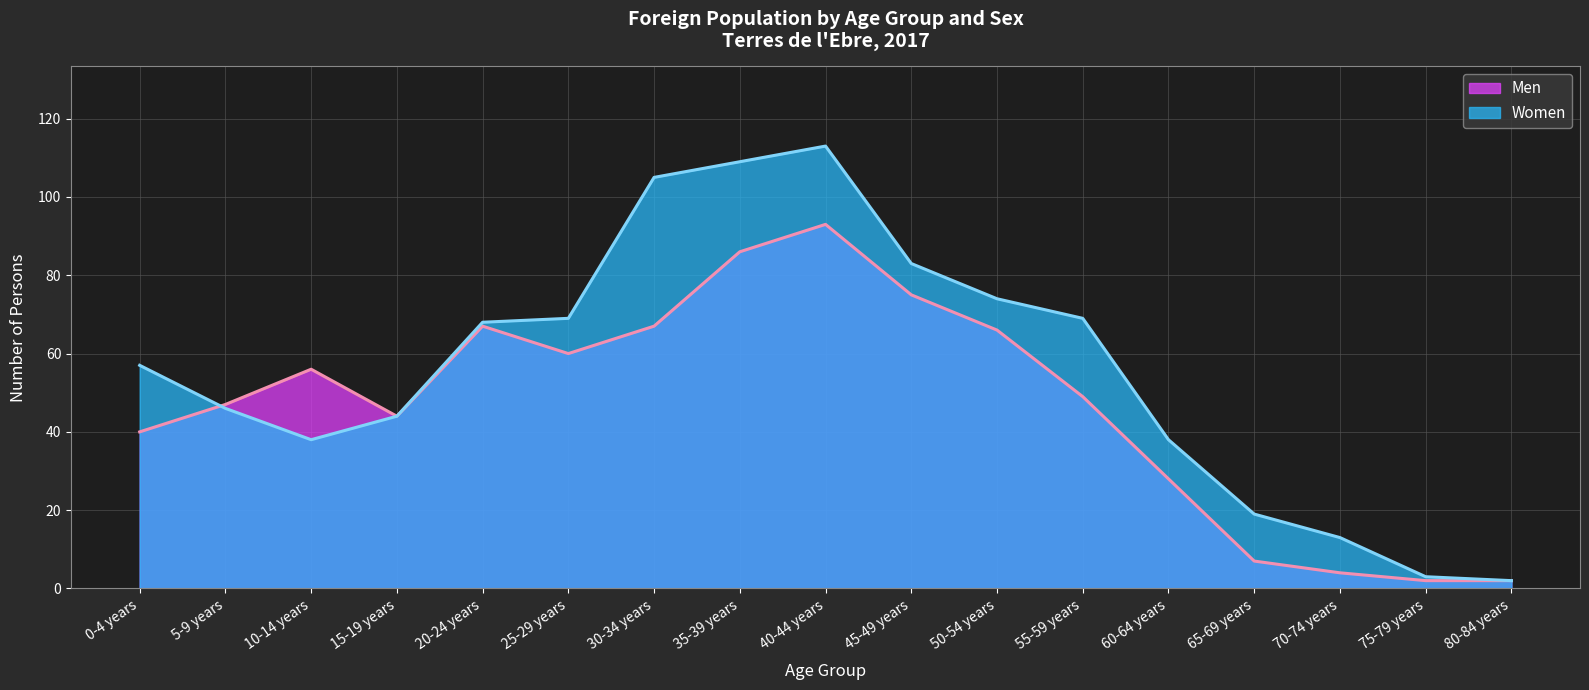

Rank the series at 80-84 years from lowest to highest value.

Men, Women